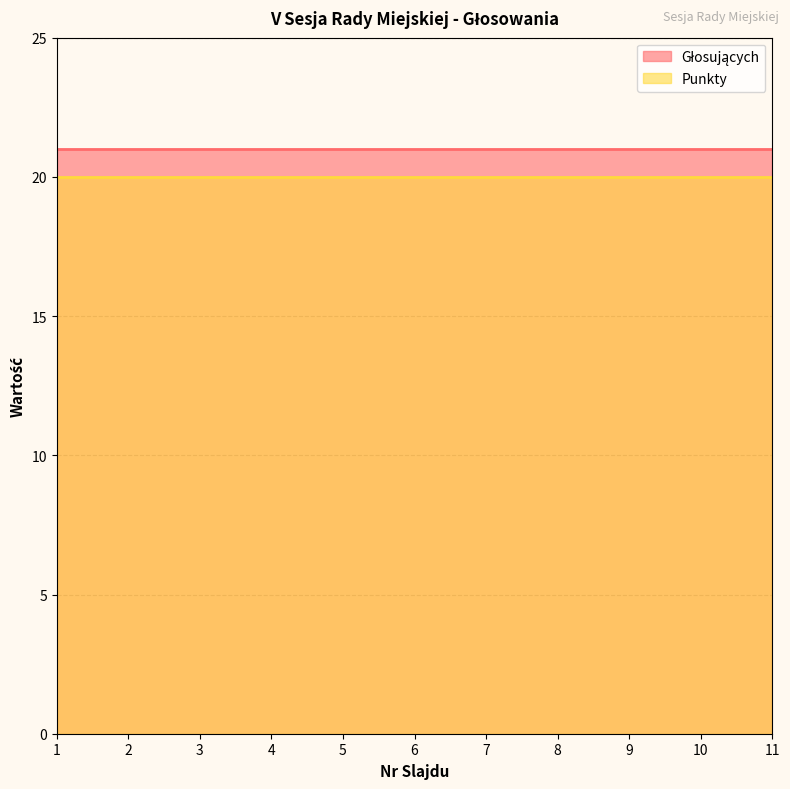

What is the value of the Głosujących point at the 11th from the left?

21